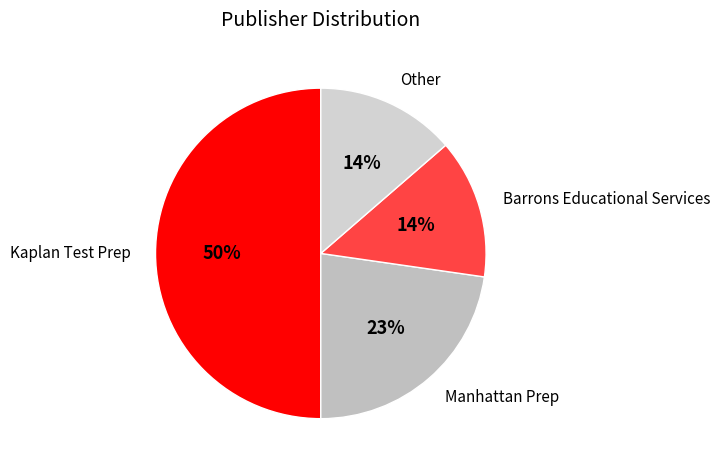

To the nearest percent, what is the difference between the largest and smallest slice percentages?

36%